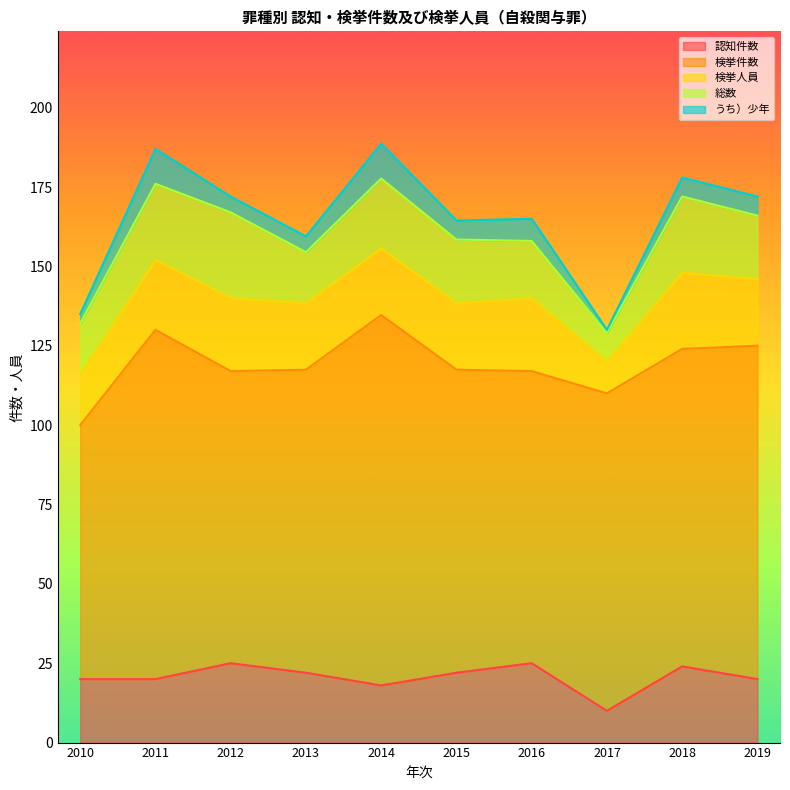

Where is the first local maximum for 総数?

2012